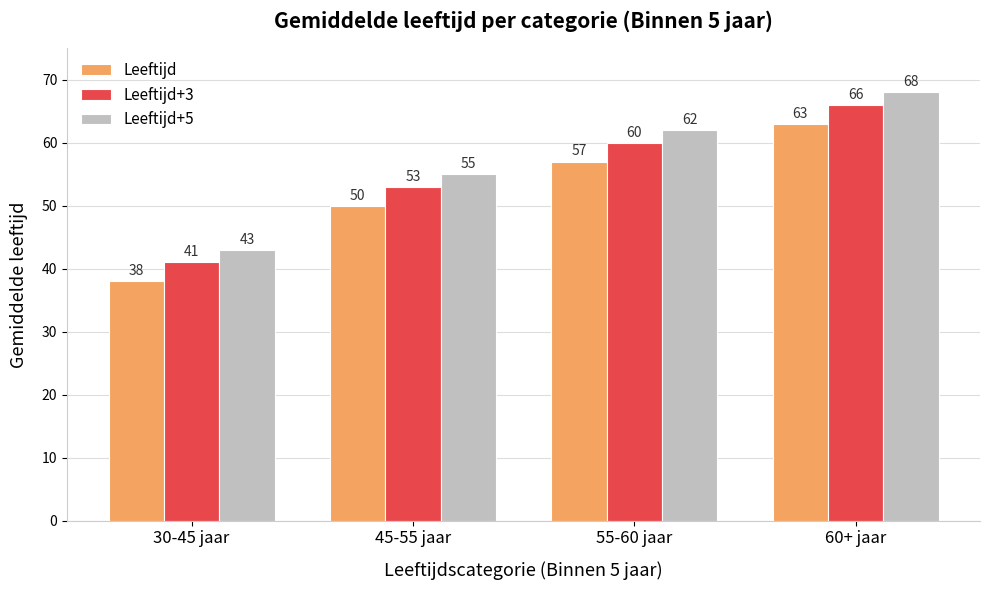

What is the label of the 2nd bar from the left?

45-55 jaar